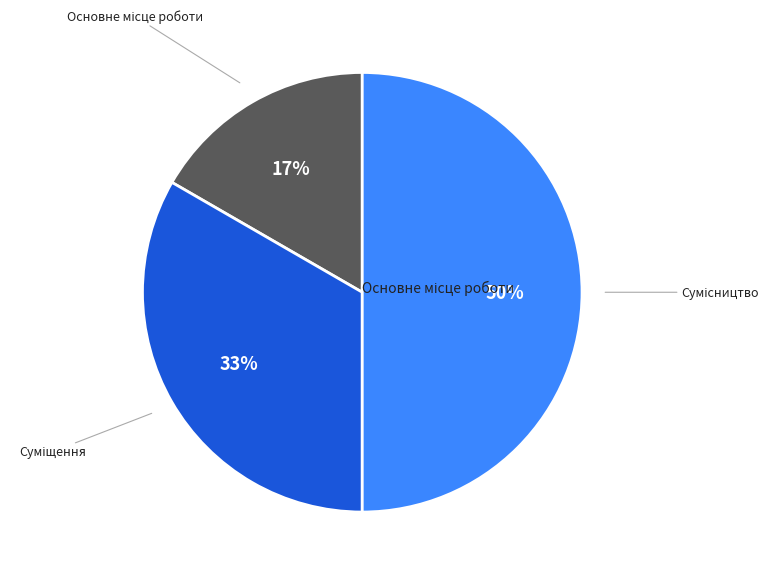

To the nearest percent, what is the average slice percentage?

33%